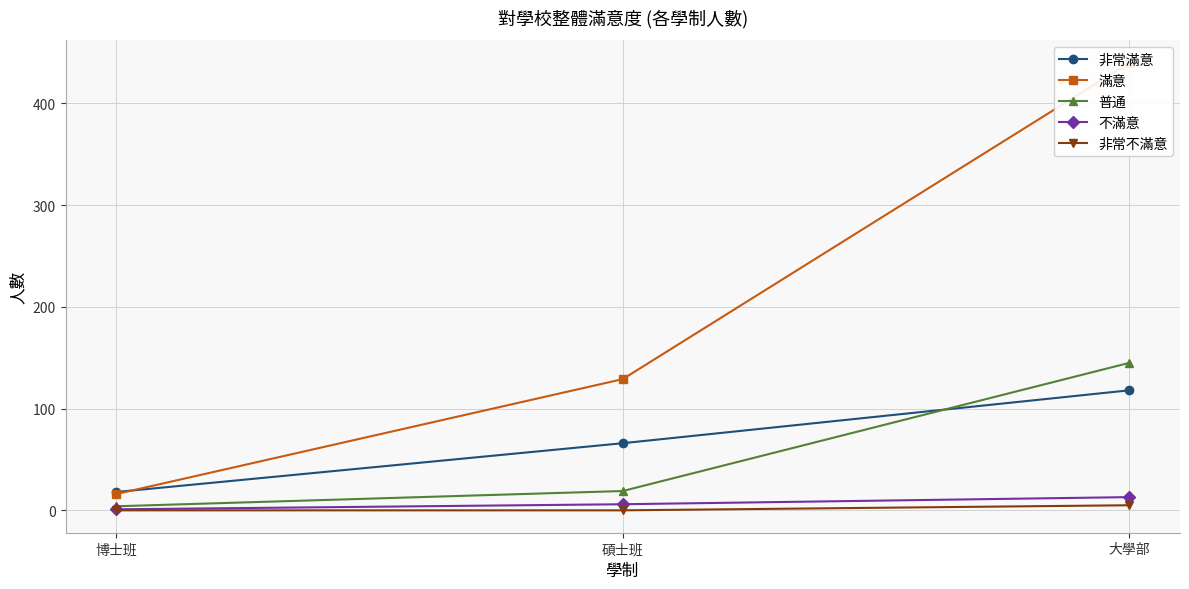

Does the chart display data point markers on the line(s)?

Yes